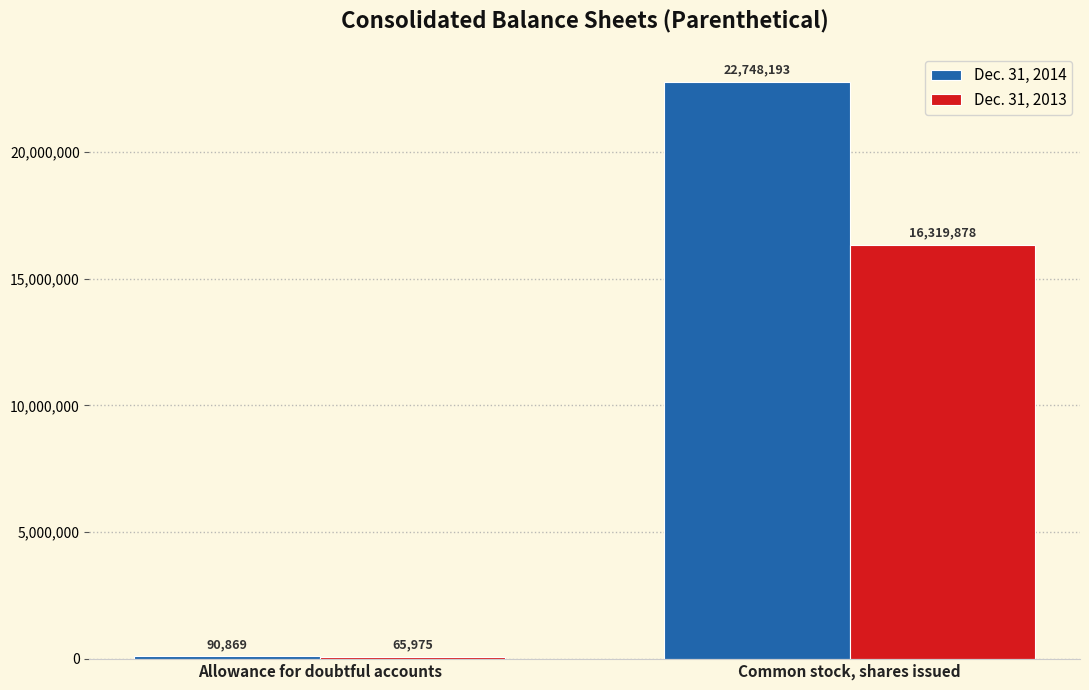

Are the bars horizontal?

No